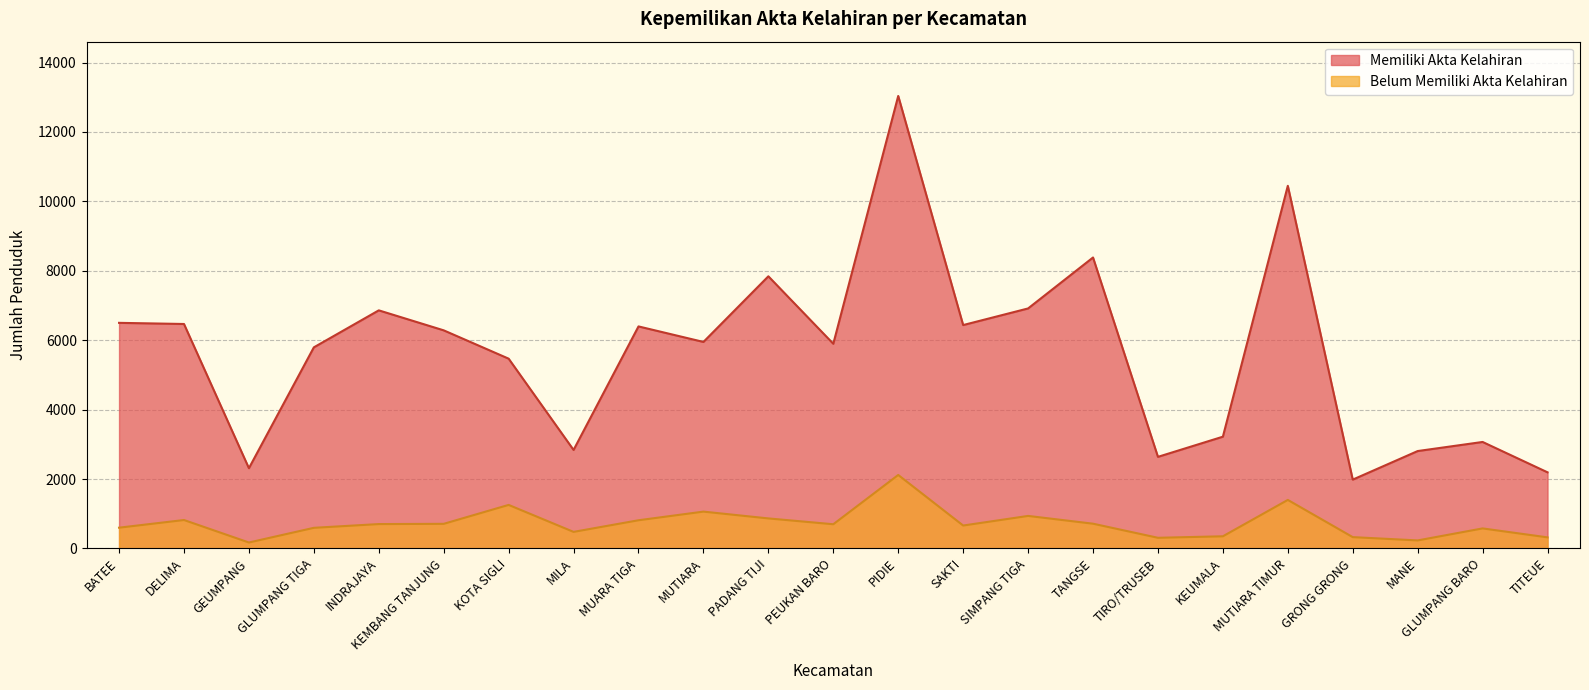

True or false: Belum Memiliki Akta Kelahiran and Memiliki Akta Kelahiran intersect in this chart.

False